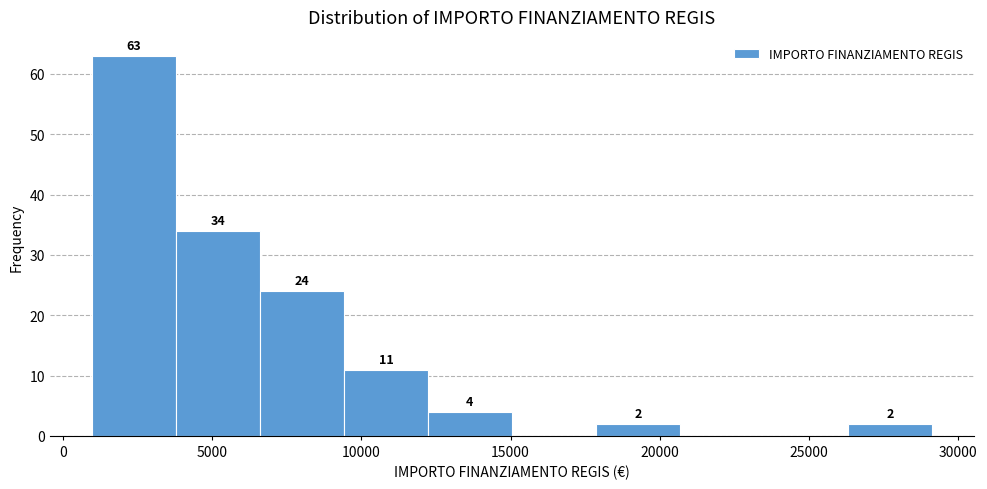

Which range on the x-axis has the tallest bar?

1000 to 4000